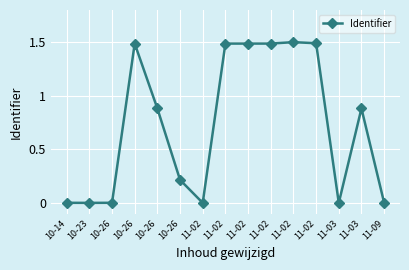

The chart shows a value of 0.8 at 11-02. True or false?

False